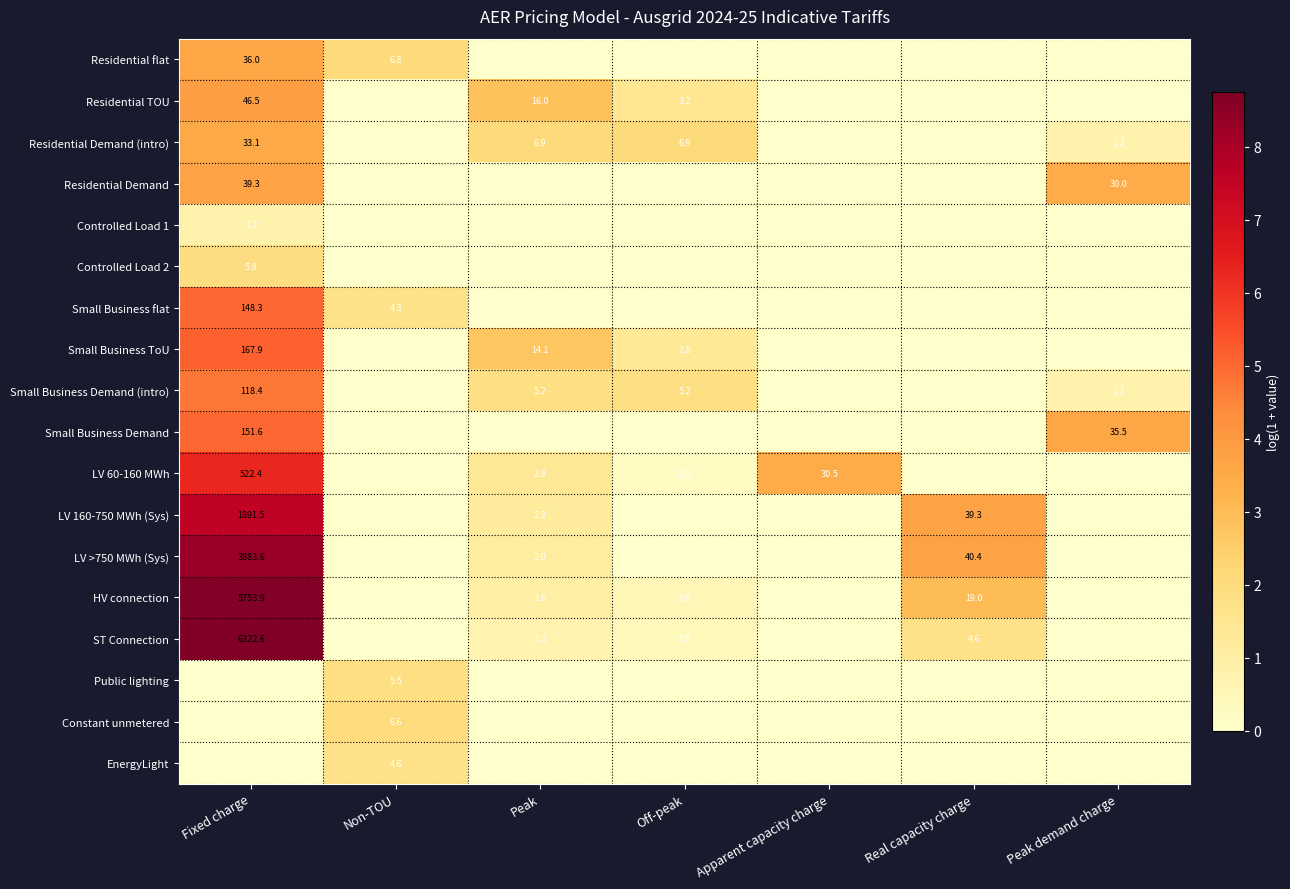

Is it true that Small Business ToU equals 167.9 at Fixed charge?

True